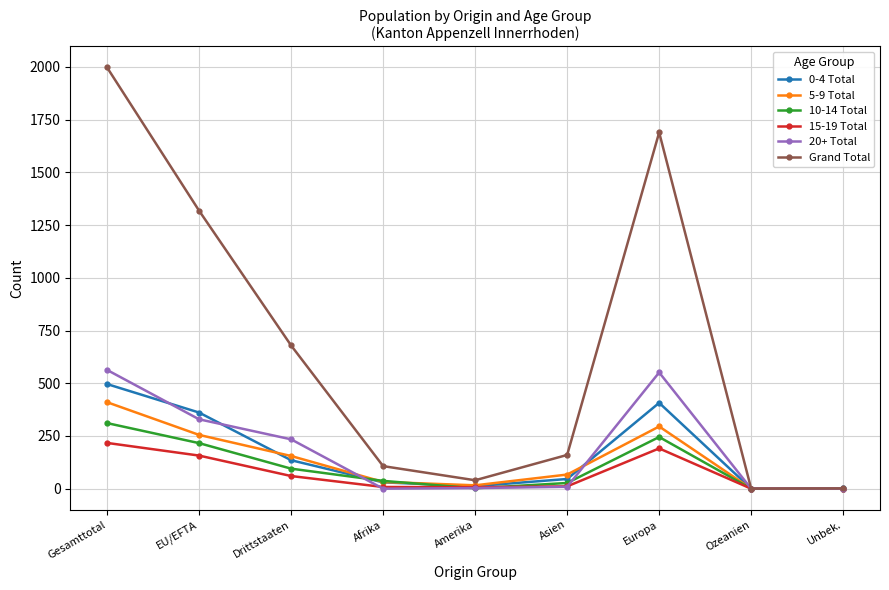

True or false: 15-19 Total has more than 2 interior local peaks.

False